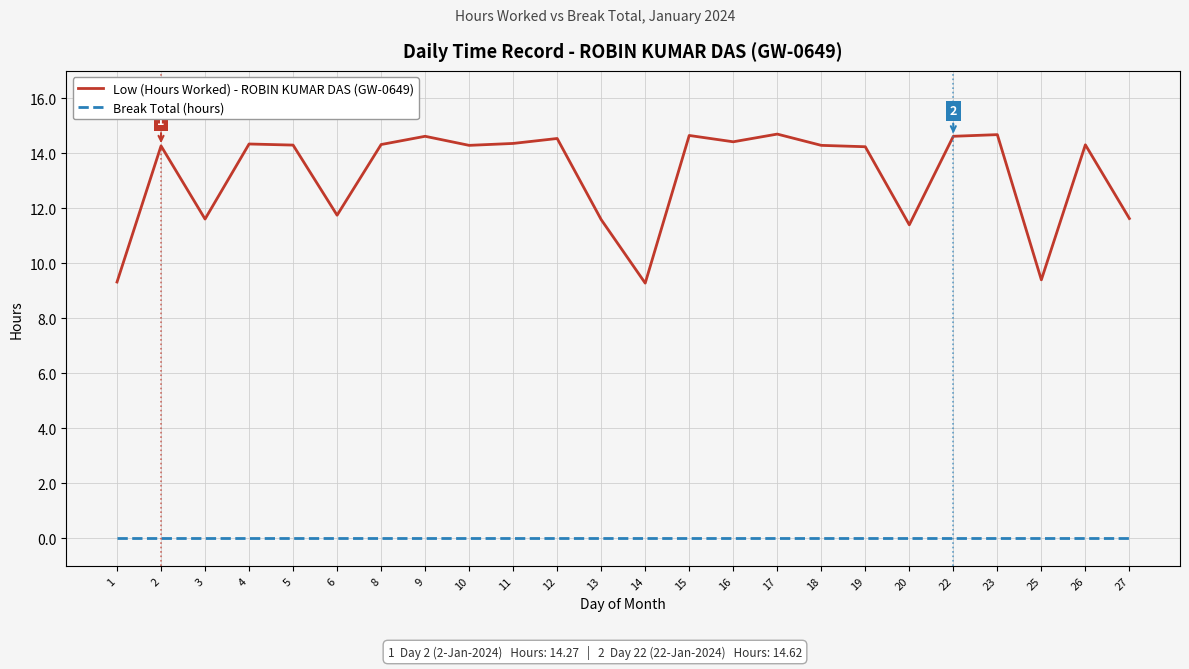

Which series has the widest spread of values?

Low (Hours Worked) - ROBIN KUMAR DAS (GW-0649)